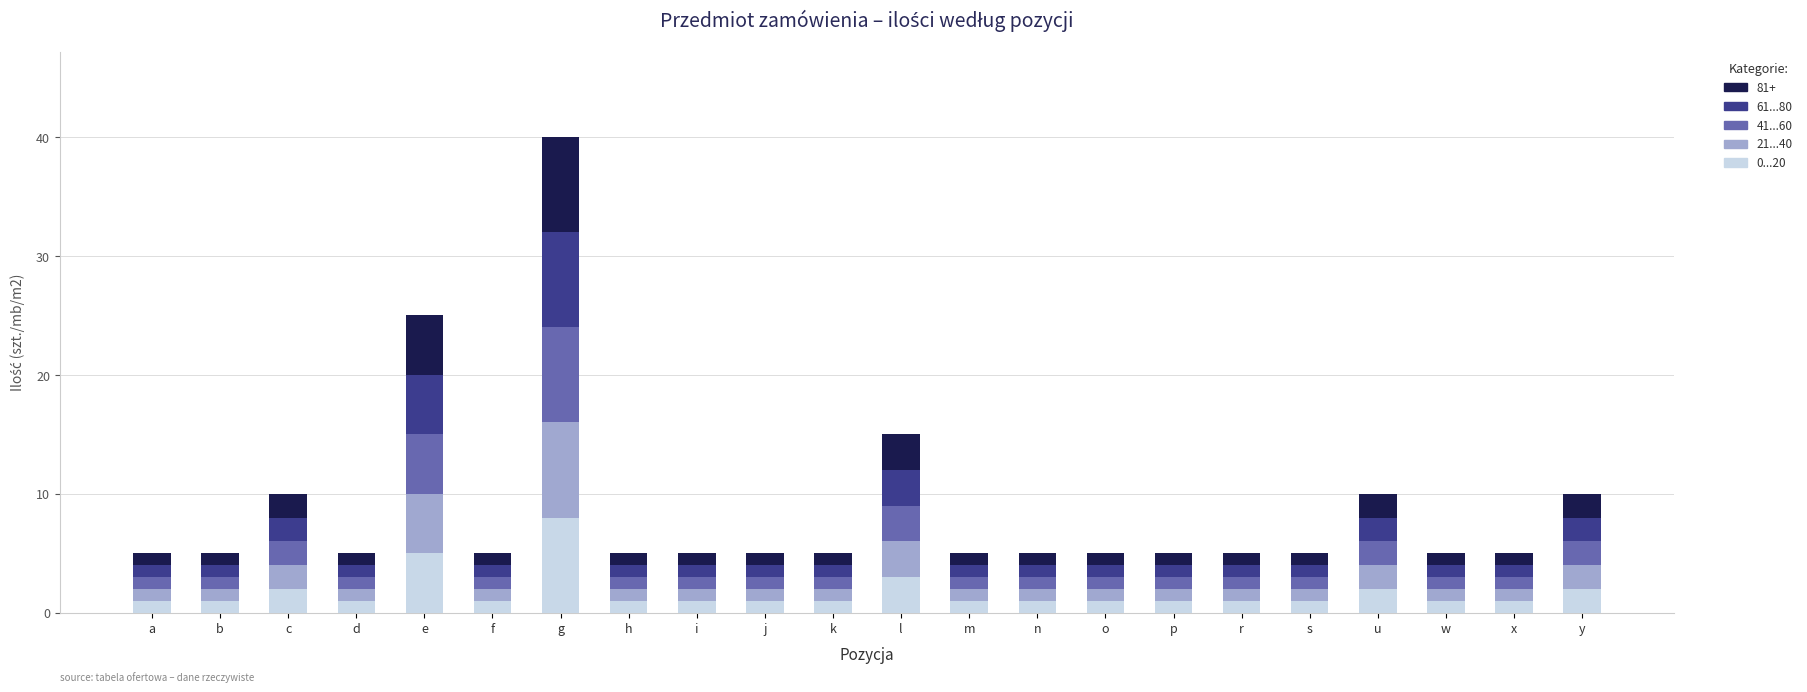

At which label does 0...20 reach its peak?

g